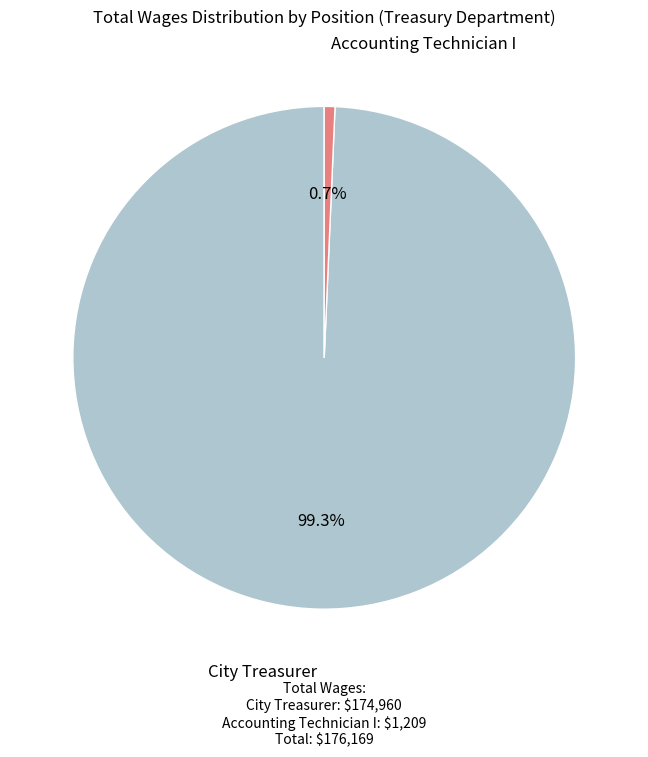

To the nearest percent, what is the difference between the largest and smallest slice percentages?

99%